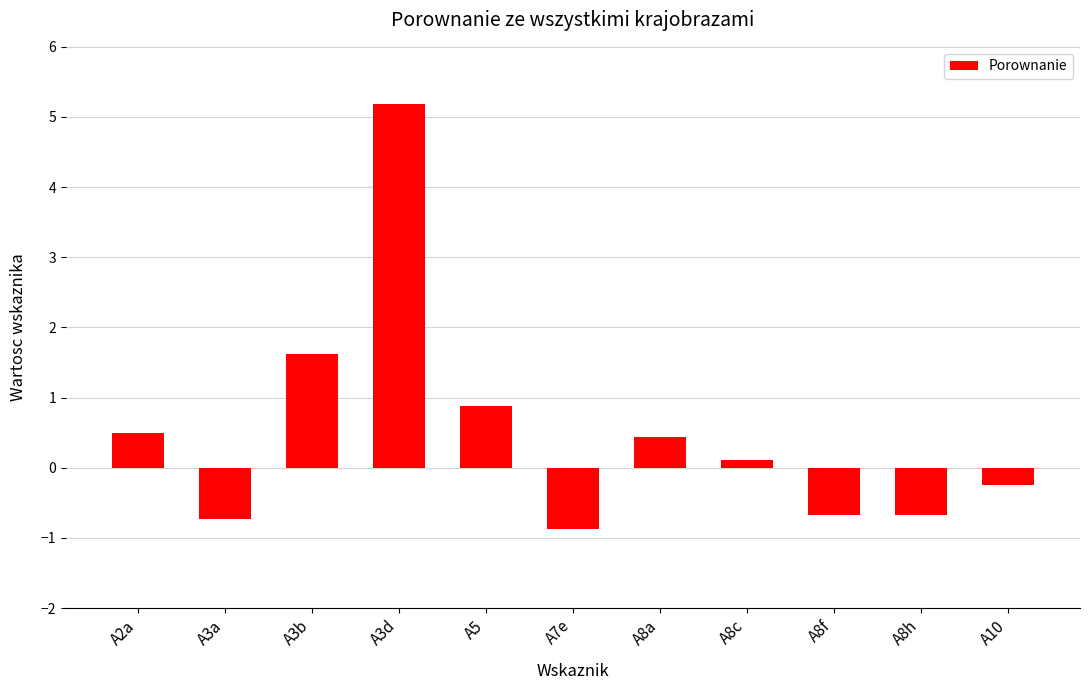

What value does the data have at A8c?

0.1